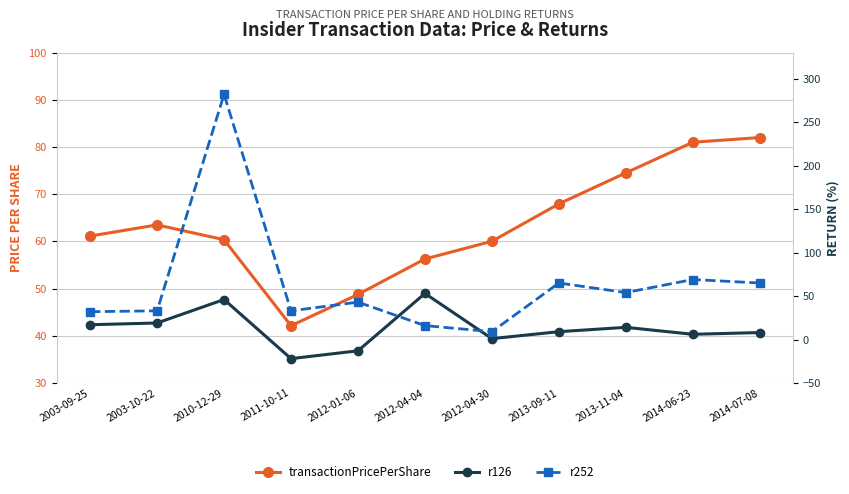

The value of r252 at 2003-10-22 is 33.0. True or false?

True